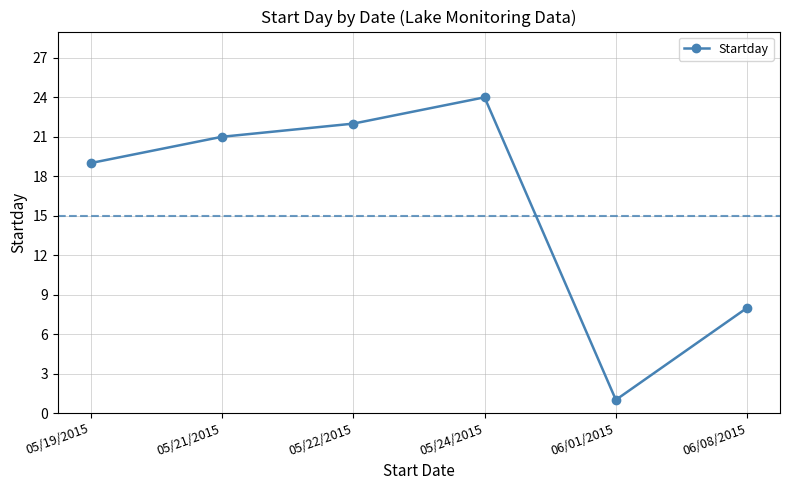

How many lines are shown in the chart?

1